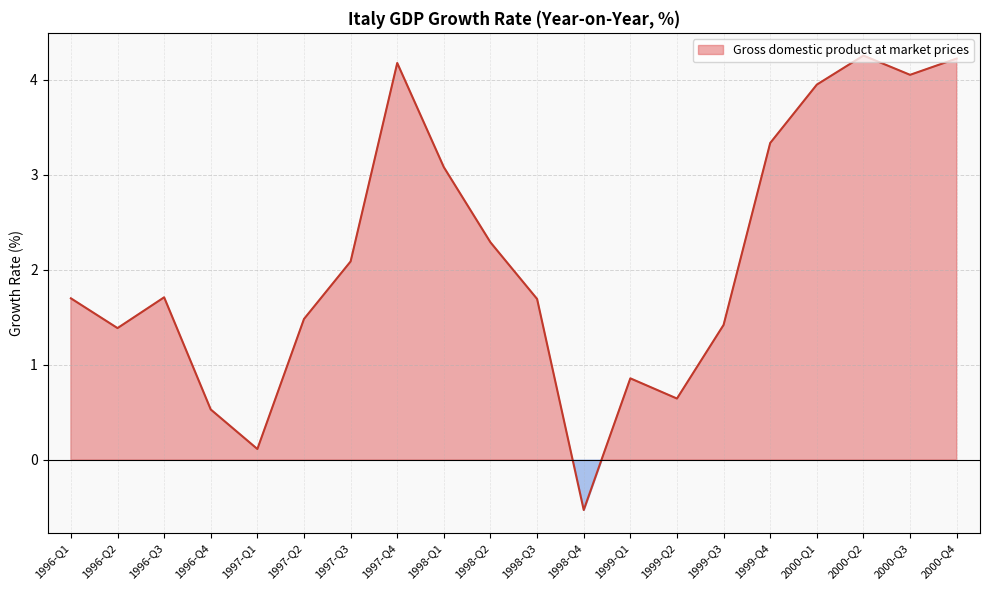

Reading left to right, what are all the values shown in this chart?

1996-Q1=1.7	1996-Q2=1.4	1996-Q3=1.7	1996-Q4=0.5	1997-Q1=0.1	1997-Q2=1.5	1997-Q3=2.1	1997-Q4=4.2	1998-Q1=3.1	1998-Q2=2.3	1998-Q3=1.7	1998-Q4=-0.5	1999-Q1=0.9	1999-Q2=0.6	1999-Q3=1.4	1999-Q4=3.3	2000-Q1=3.9	2000-Q2=4.3	2000-Q3=4.0	2000-Q4=4.2